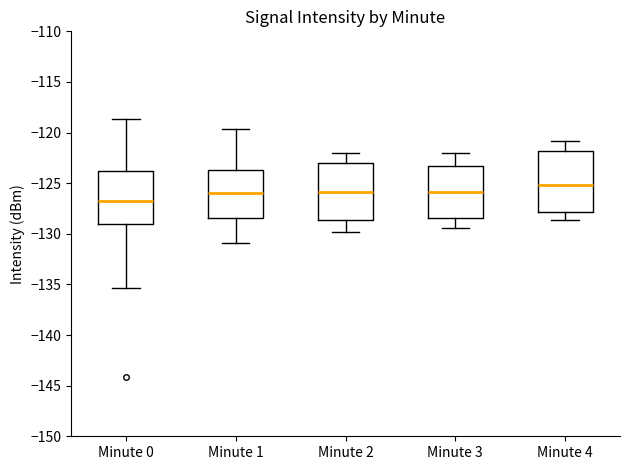

Which box's median line is the highest?

Minute 4